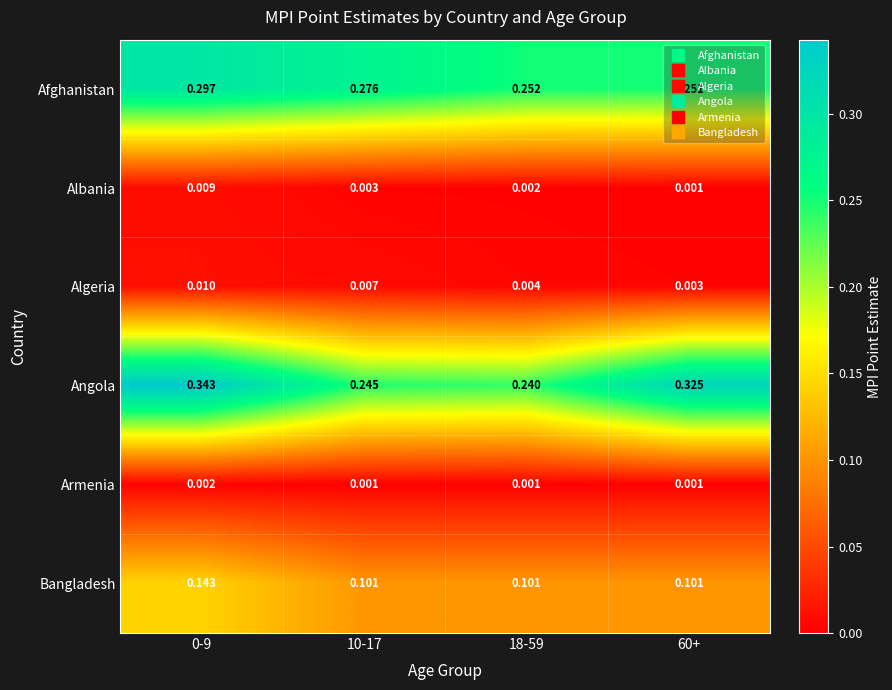

Is the value of Albania at 18-59 greater than the value of Afghanistan at 0-9?

No